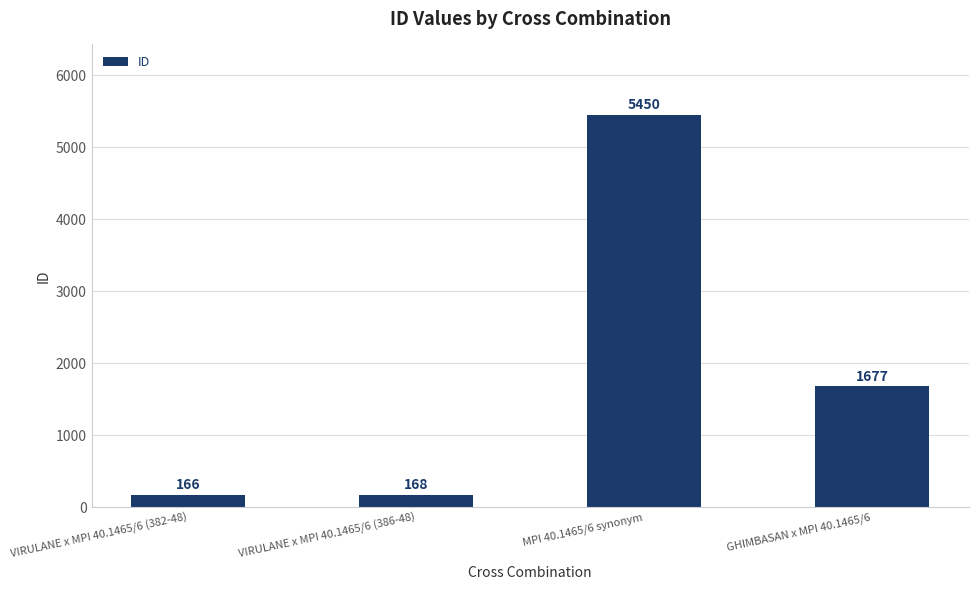

What position from the right is VIRULANE x MPI 40.1465/6 (386-48)?

3